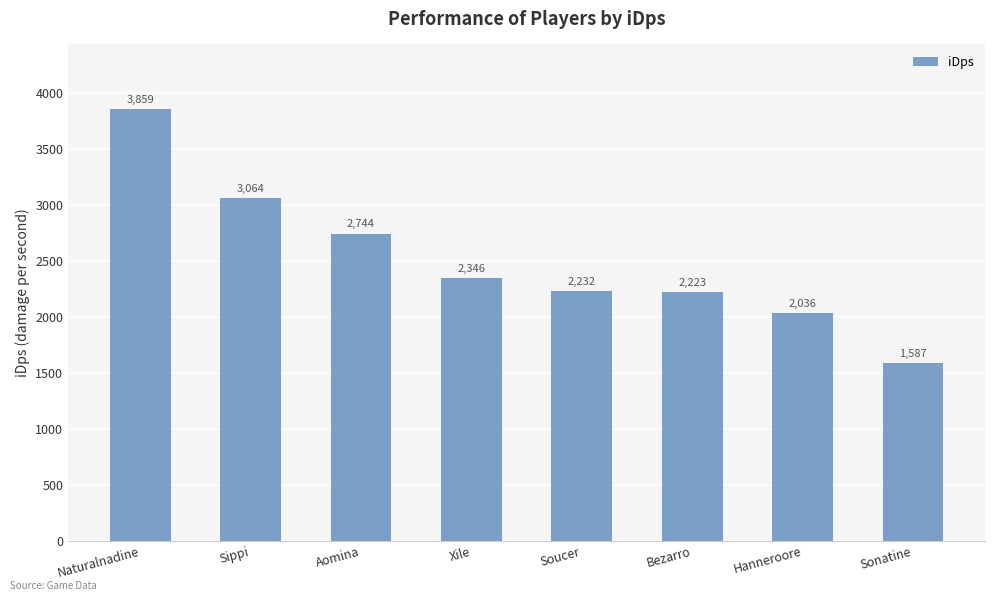

How many distinct data groups are displayed?

1